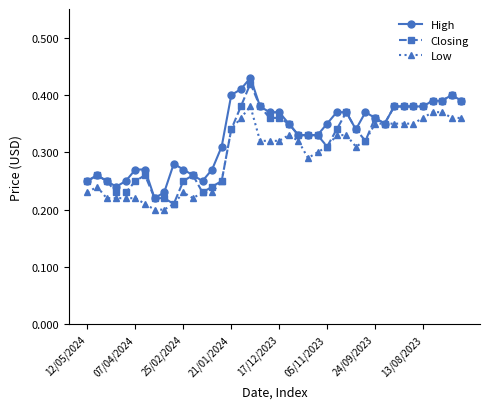

Which label corresponds to the largest value in the chart?

17